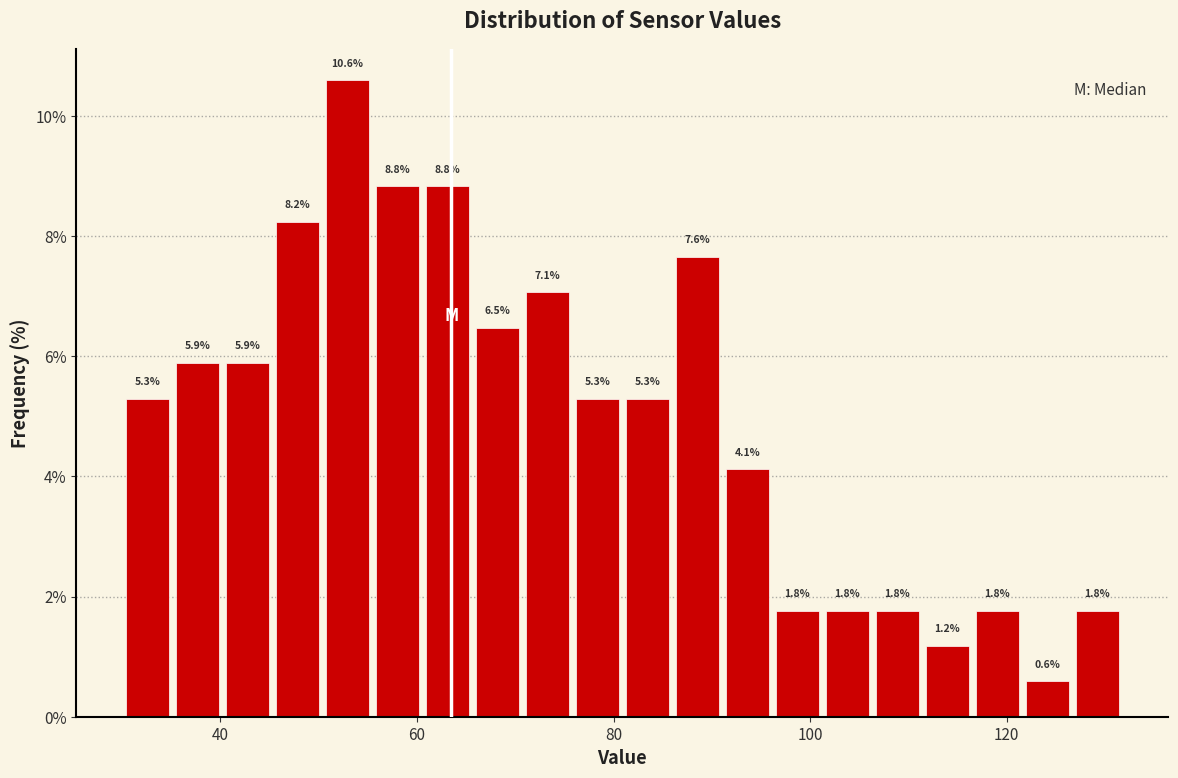

Around what value on the x-axis is the tallest bar? Give the approximate position of its centre, as read against the axis.

52